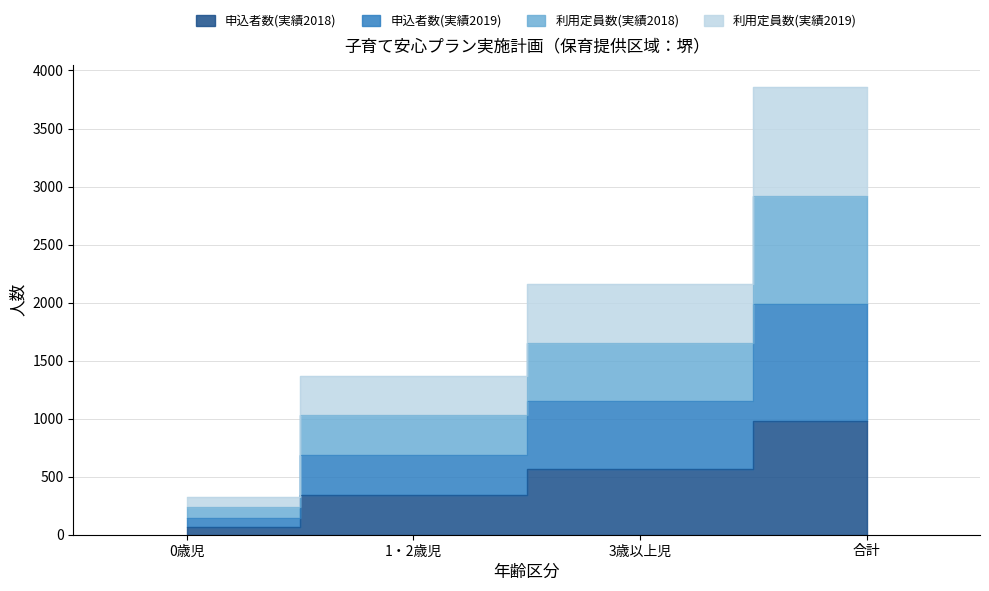

What is the minimum value shown in the chart?

68